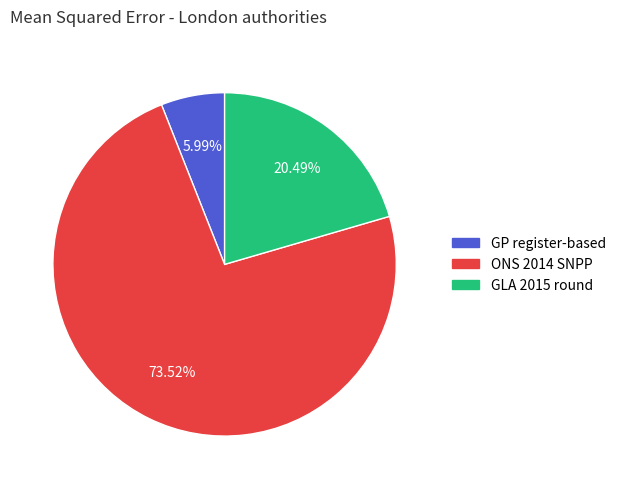

Count the number of slices in the pie.

3